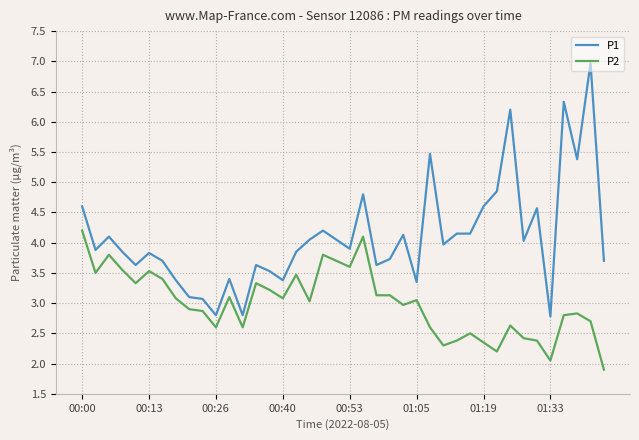

How many values in the P2 series exceed 3?

21